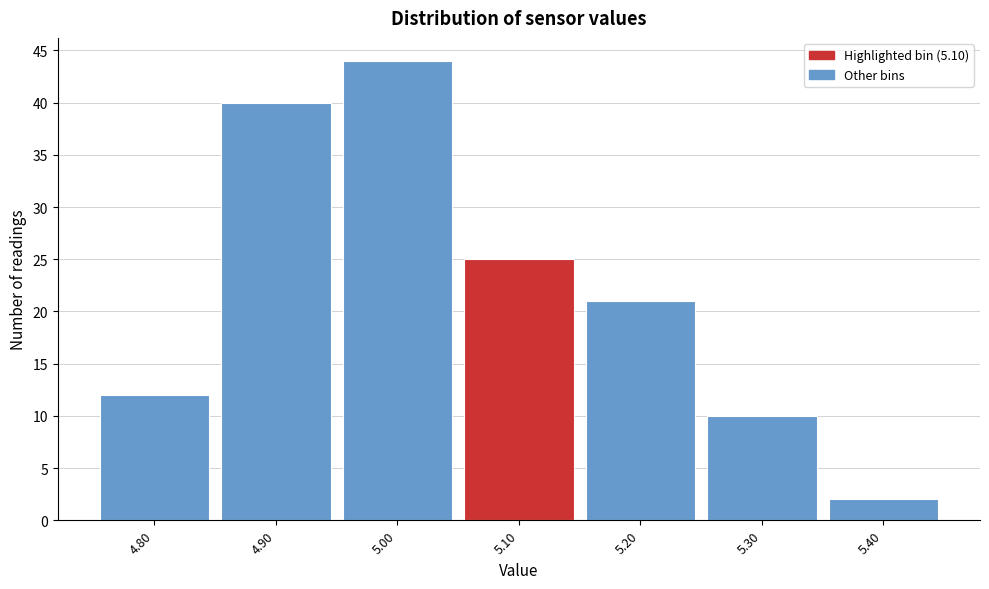

What is the height of the bar covering 4.95 to 5.05 on the x-axis? The values are not printed on the chart, so give them approximately, as read against the axis.

44